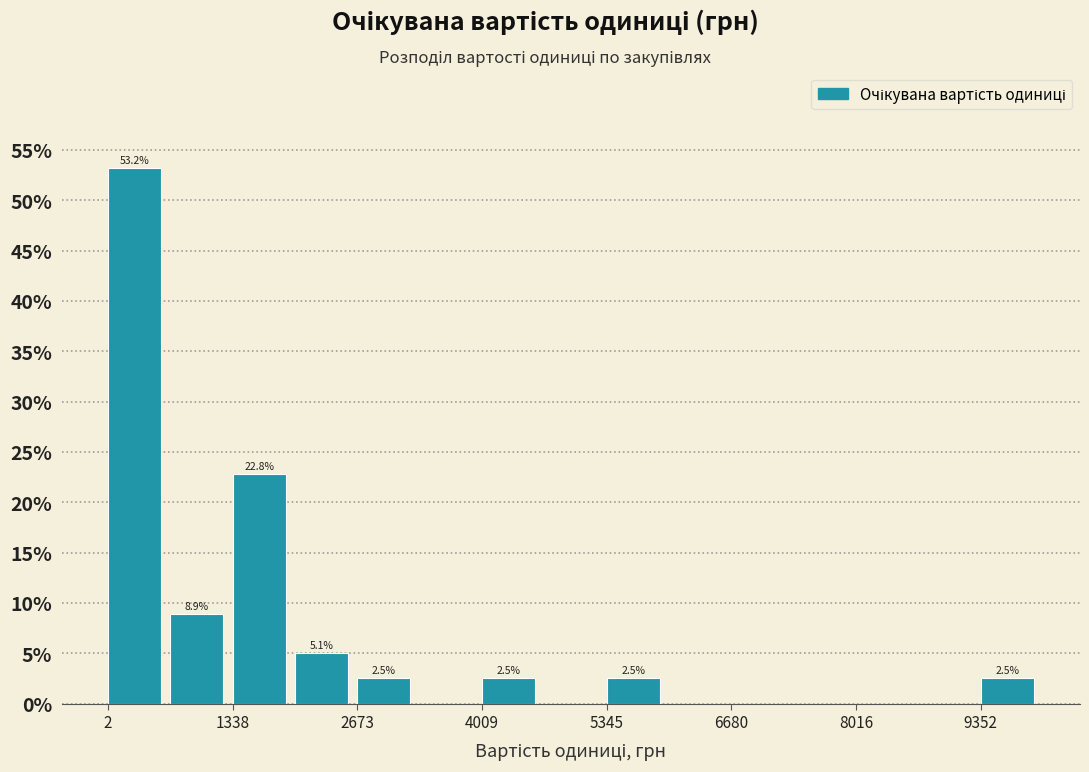

Around what value on the x-axis is the tallest bar? Give the approximate position of its centre, as read against the axis.

200